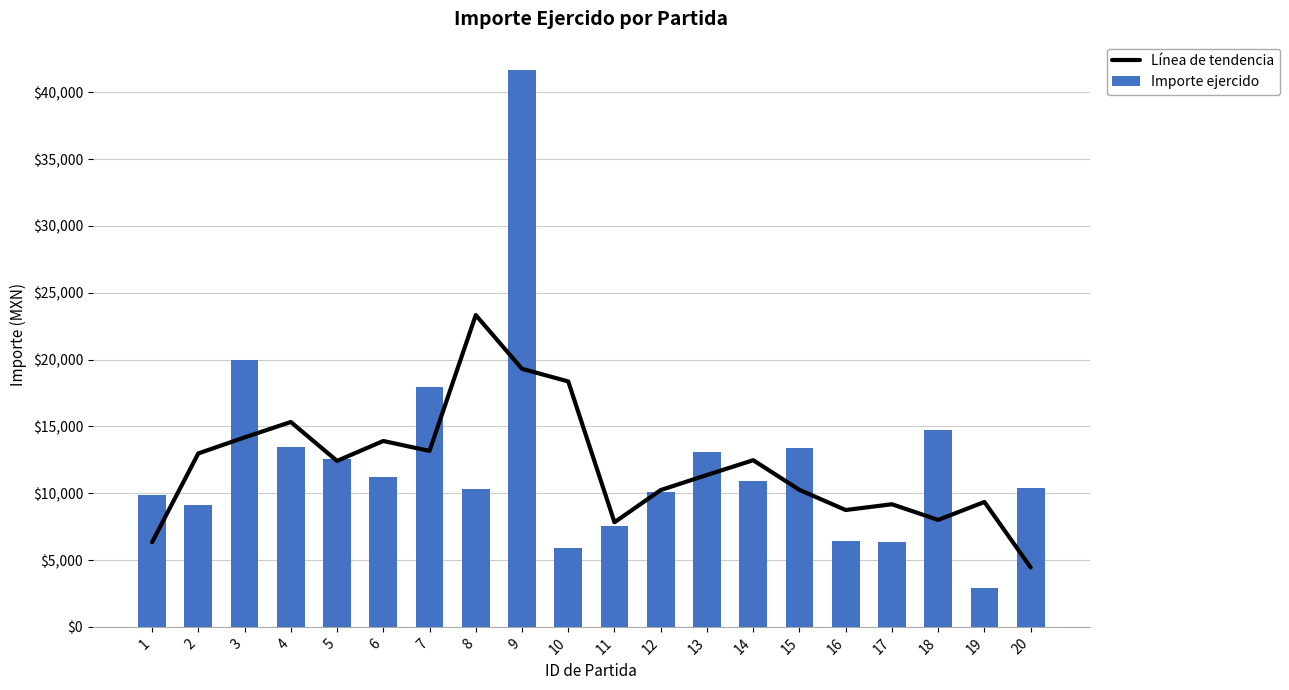

What is the maximum value shown in the chart?

41696.0